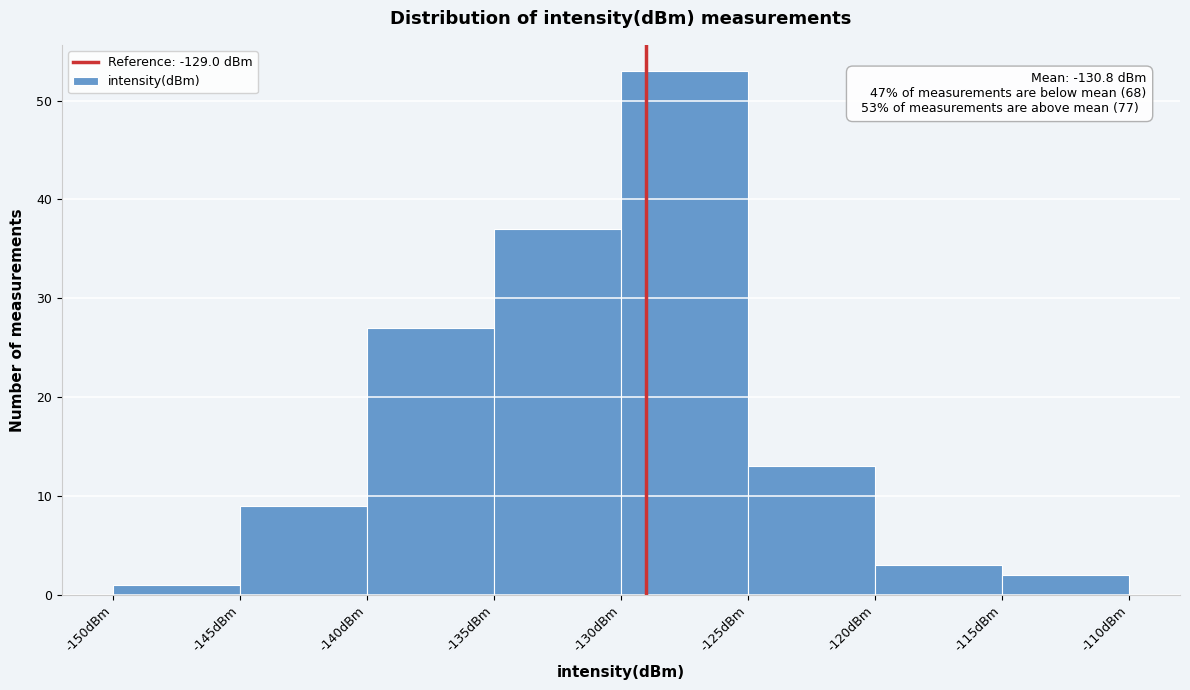

Which range on the x-axis has the tallest bar?

-130 to -125